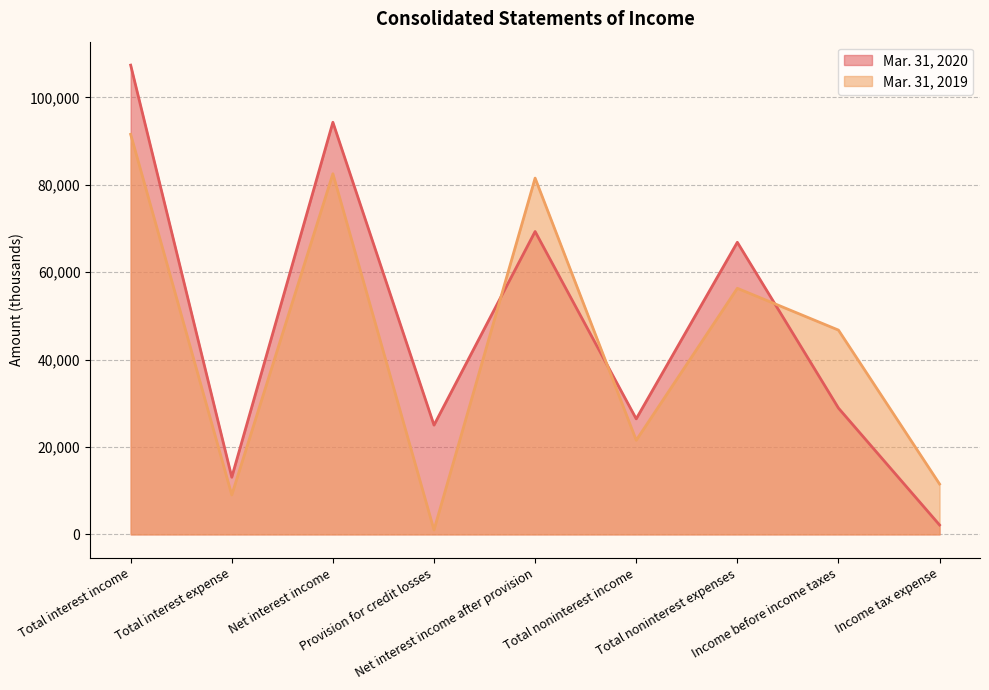

Where is Mar. 31, 2019 nearest to the value 46271?

Income before income taxes